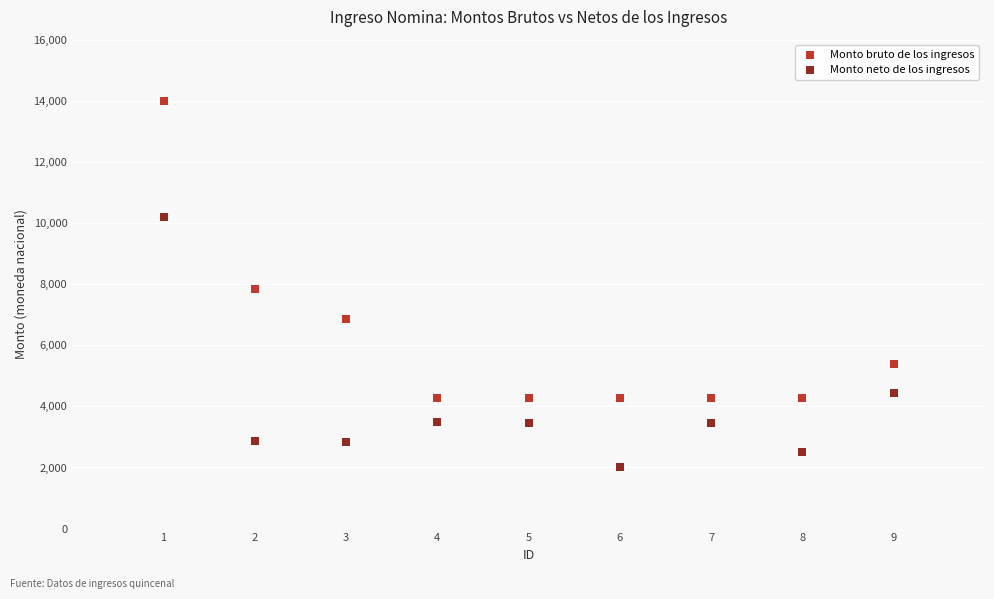

What are all the series names shown in the legend?

Monto bruto de los ingresos, Monto neto de los ingresos